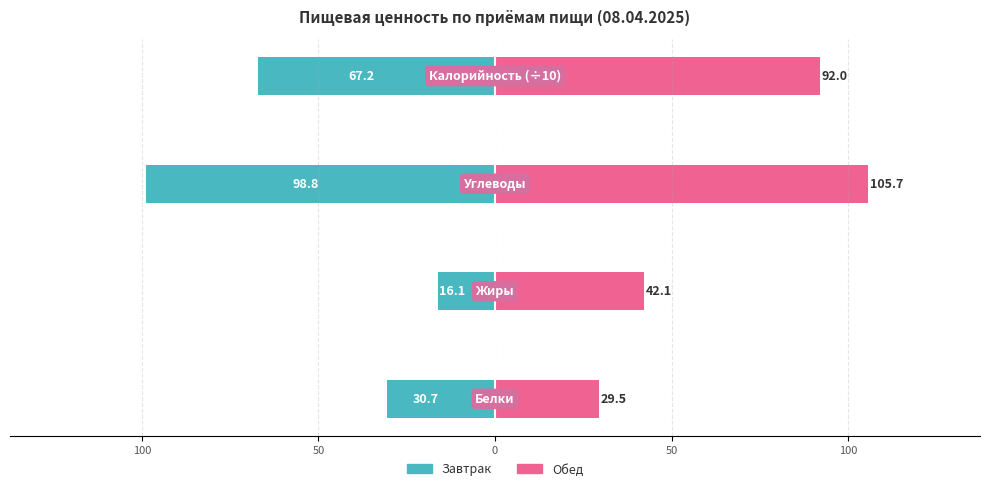

What is the difference between the maximum and second lowest values in the Обед series?

63.6